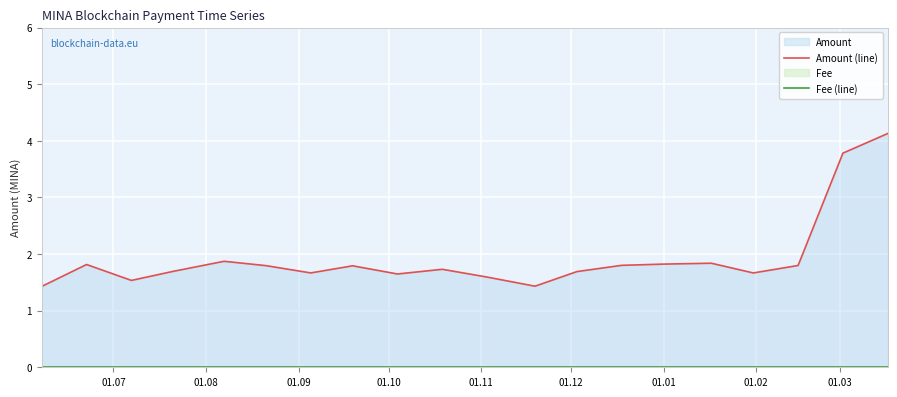

How many lines are shown in the chart?

2